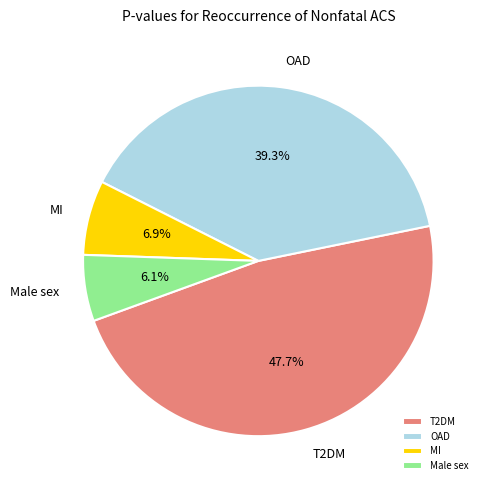

How much of the chart is everything except OAD?

60.7%